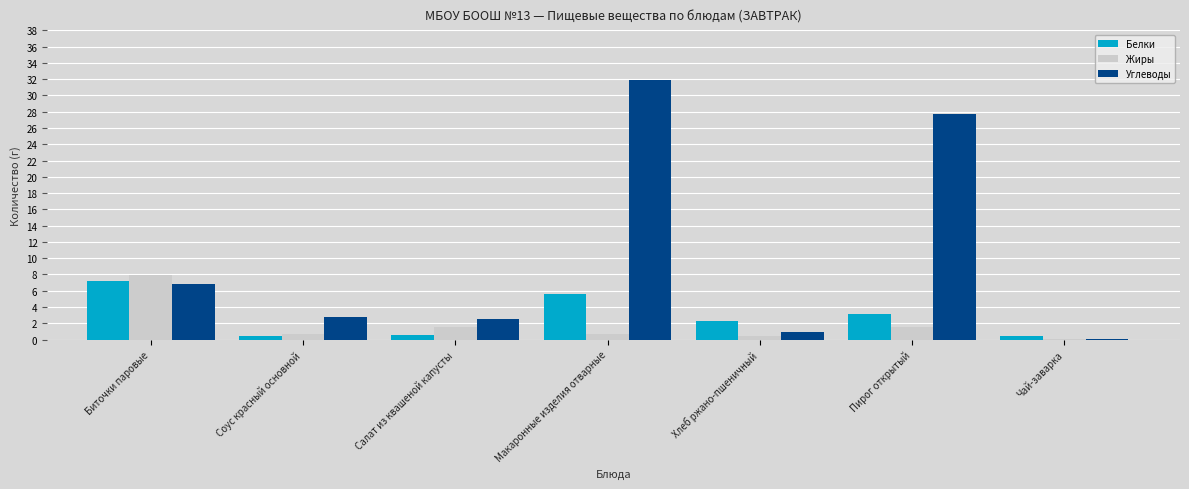

What is the sum of the Углеводы values at Макаронные изделия отварные and Пирог открытый?

59.6